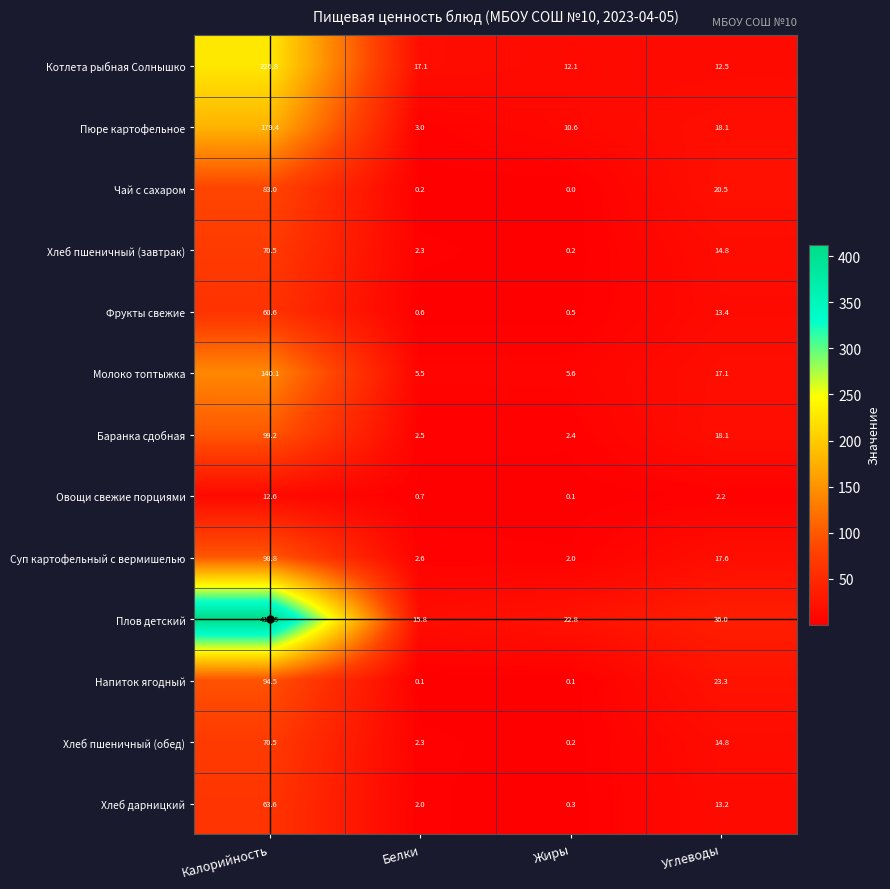

What is the total value across all series at Жиры?

56.9